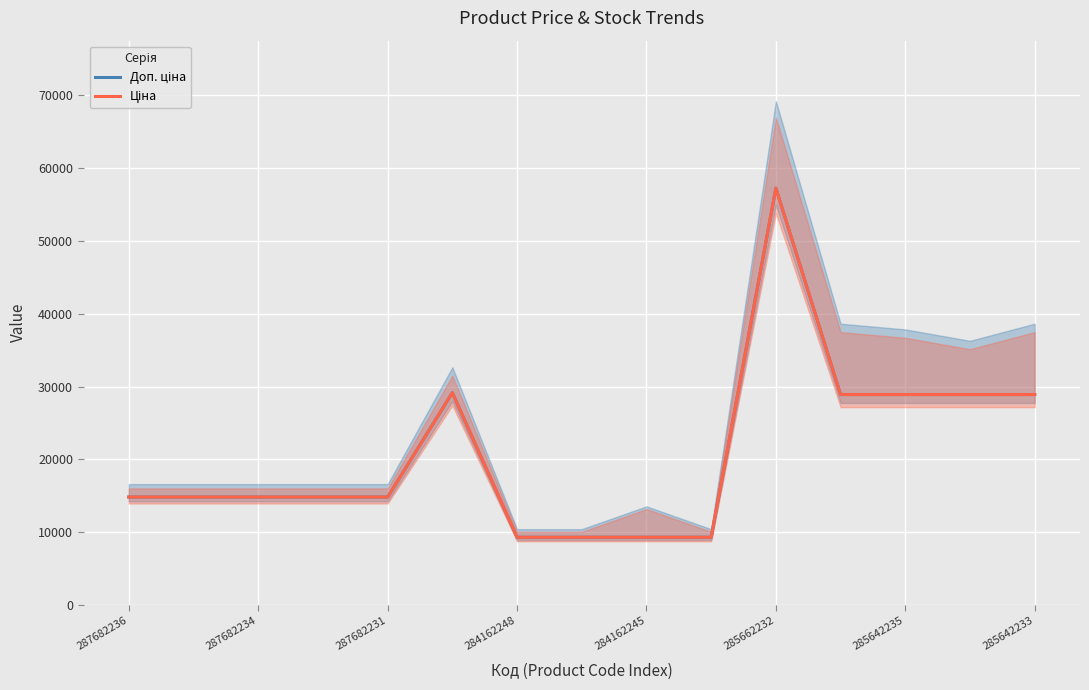

At which label does Ціна first exceed 14817?

287682236